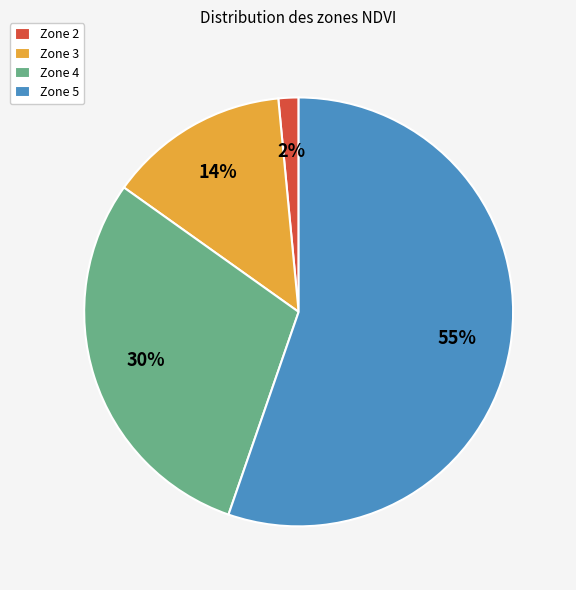

What is the smallest slice in the pie chart?

Zone 2